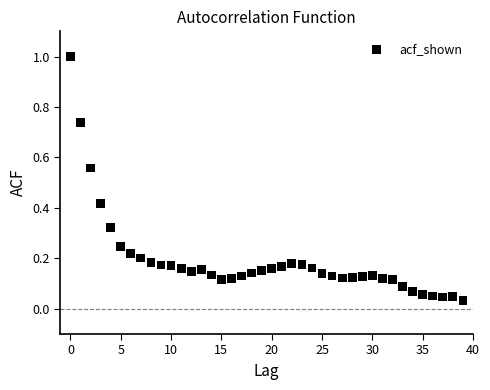

What is the range of Y values (max minus min)?

1.0